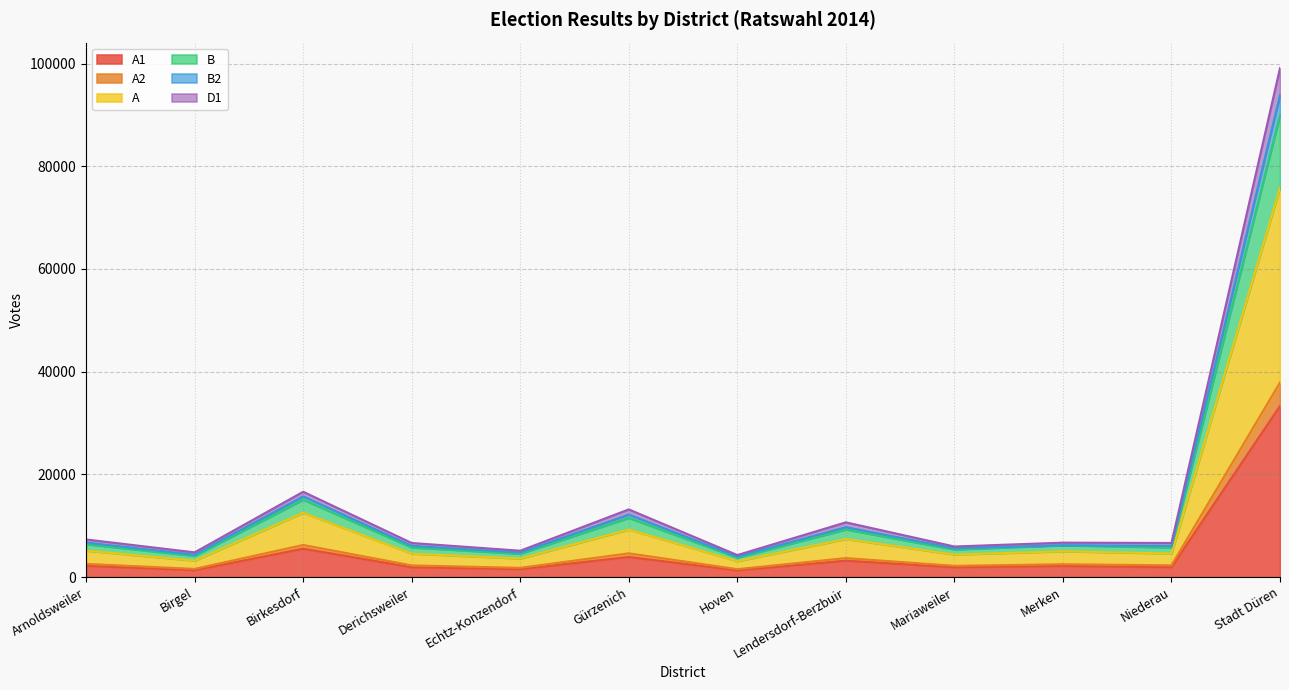

What is the label of the 10th point from the right?

Birkesdorf